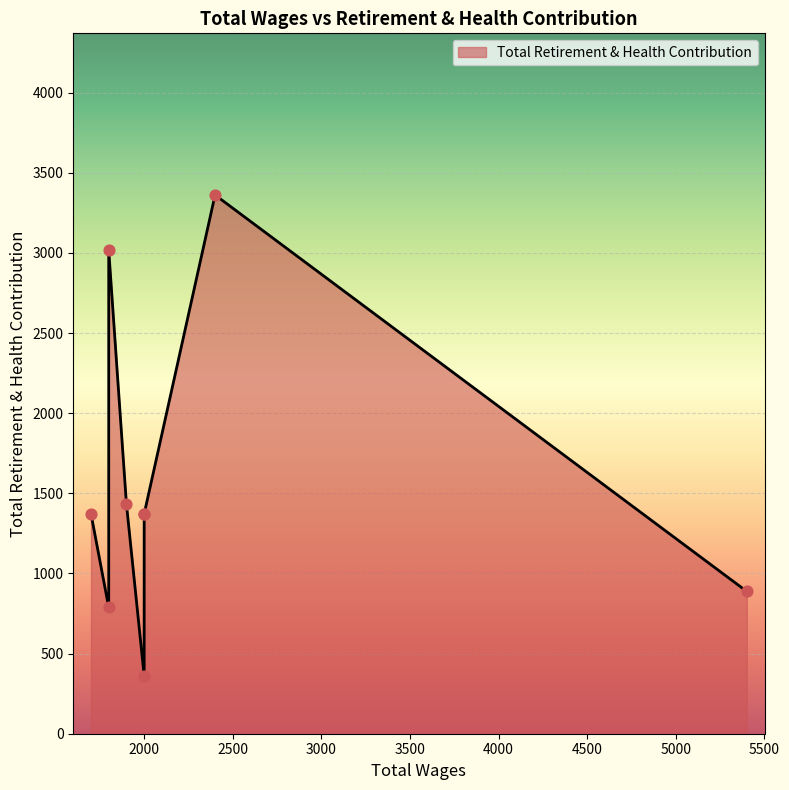

What is the ratio of the value at 2000.0 to the value at 2400.0?

0.4